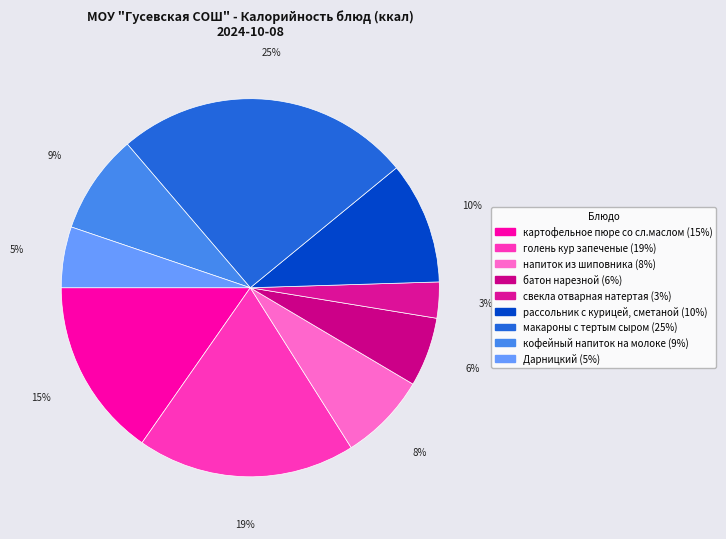

Rank the categories by value from highest to lowest.

макароны с тертым сыром, голень кур запеченые, картофельное пюре со сл.маслом, рассольник с курицей, сметаной, кофейный напиток на молоке, напиток из шиповника, батон нарезной, Дарницкий, свекла отварная натертая